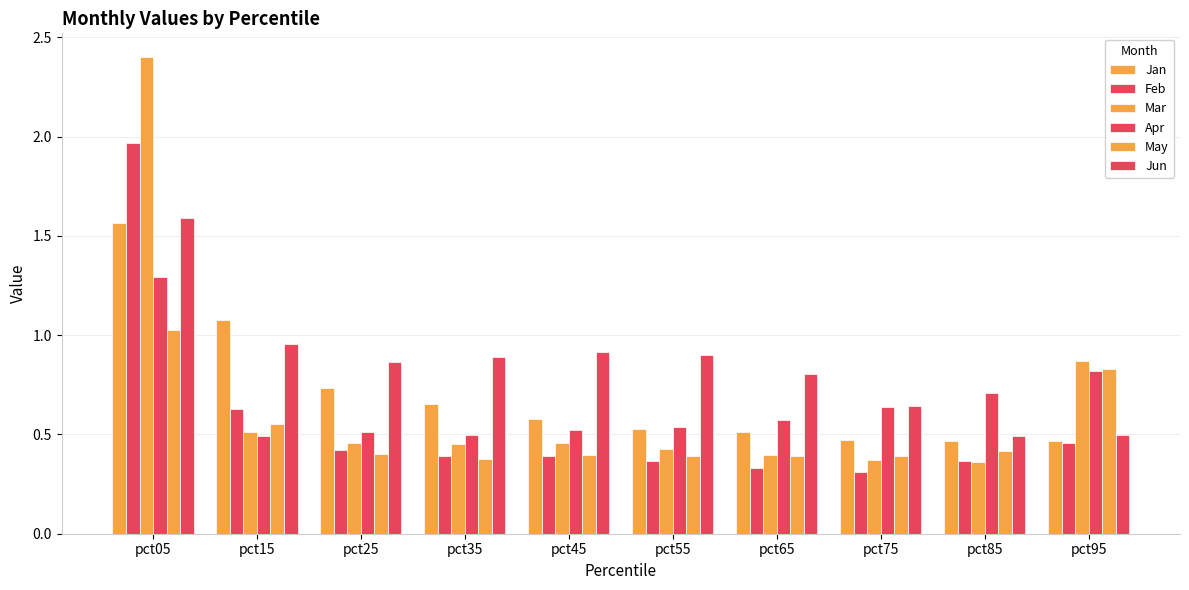

True or false: May has a value of 0.4 at pct95.

False